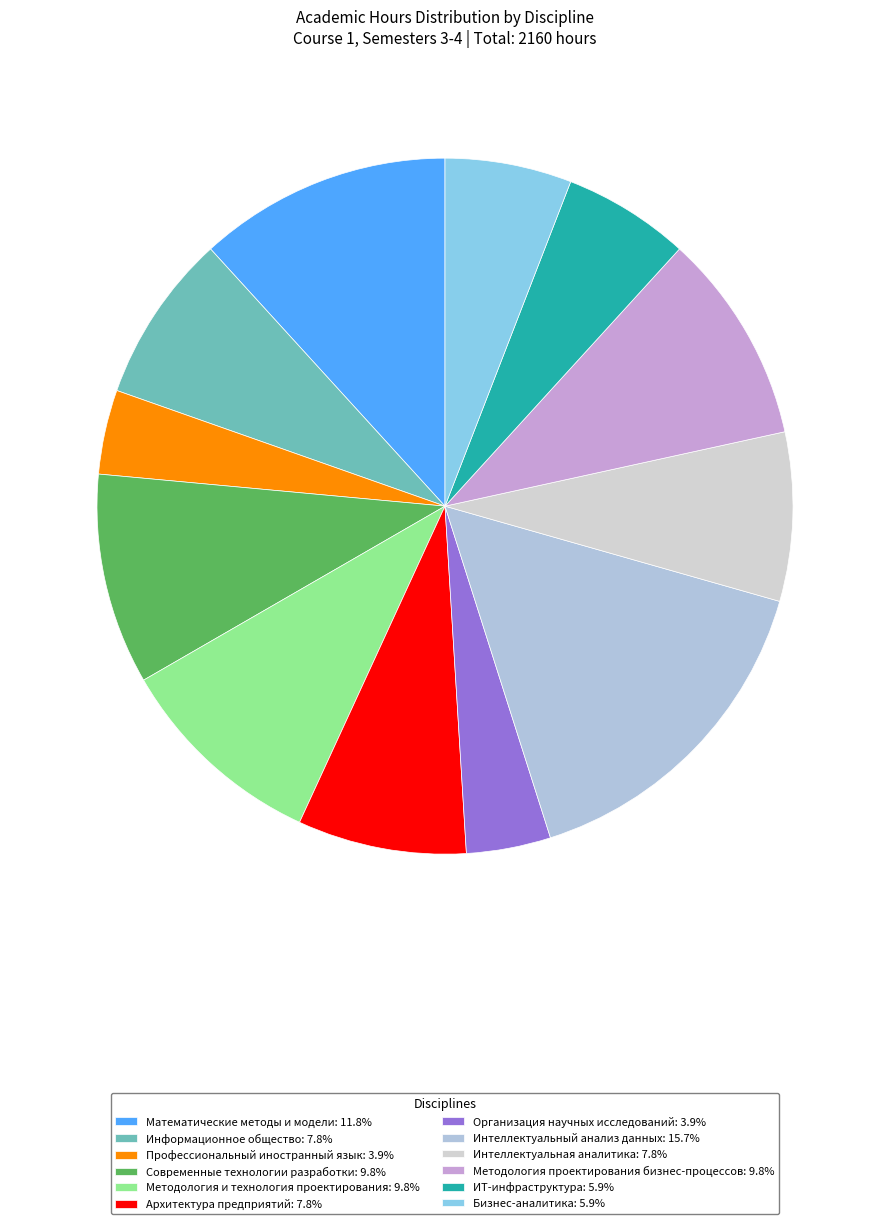

What is the smallest slice in the pie chart?

Профессиональный иностранный язык